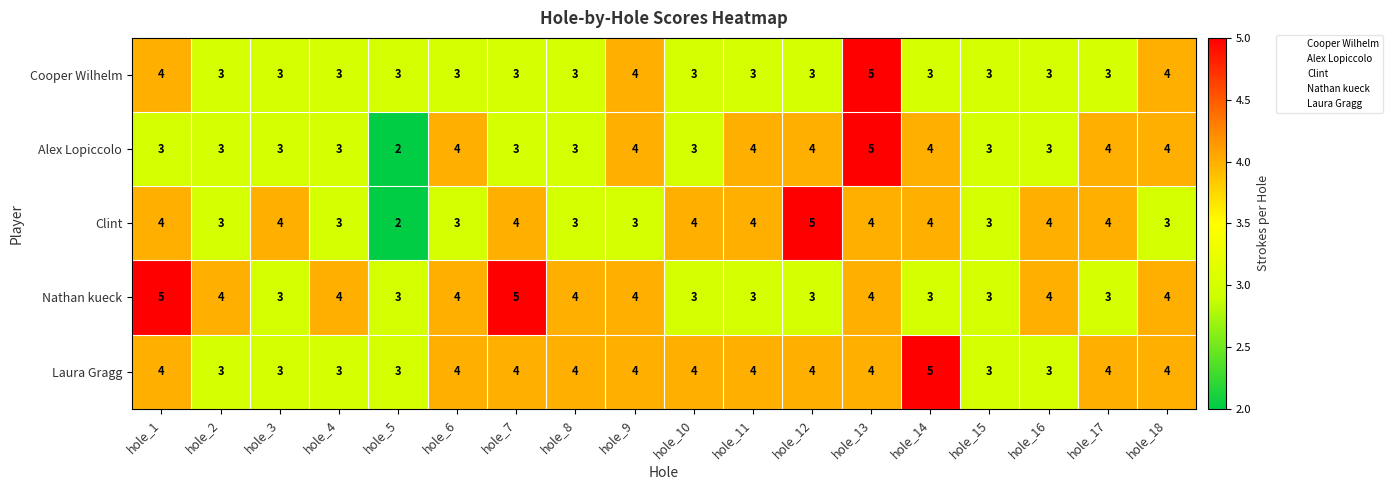

What is the total value across all series at hole_7?

19